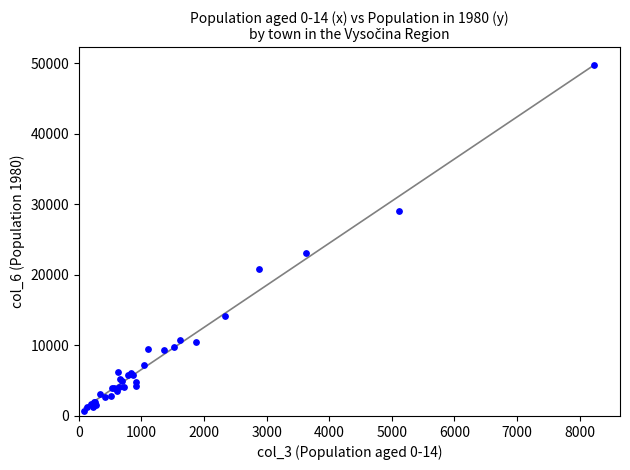

What Y value in the scatter plot is closest to 25235?

23146